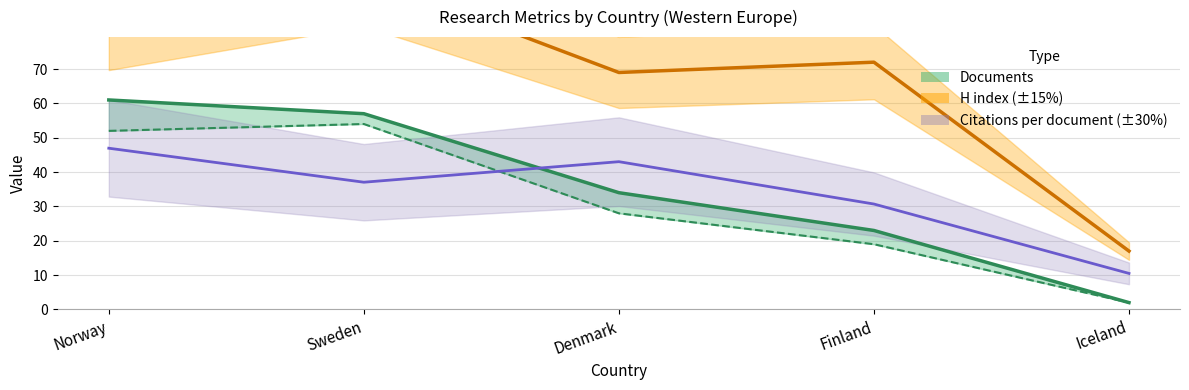

Which series has the largest total across all categories?

H index